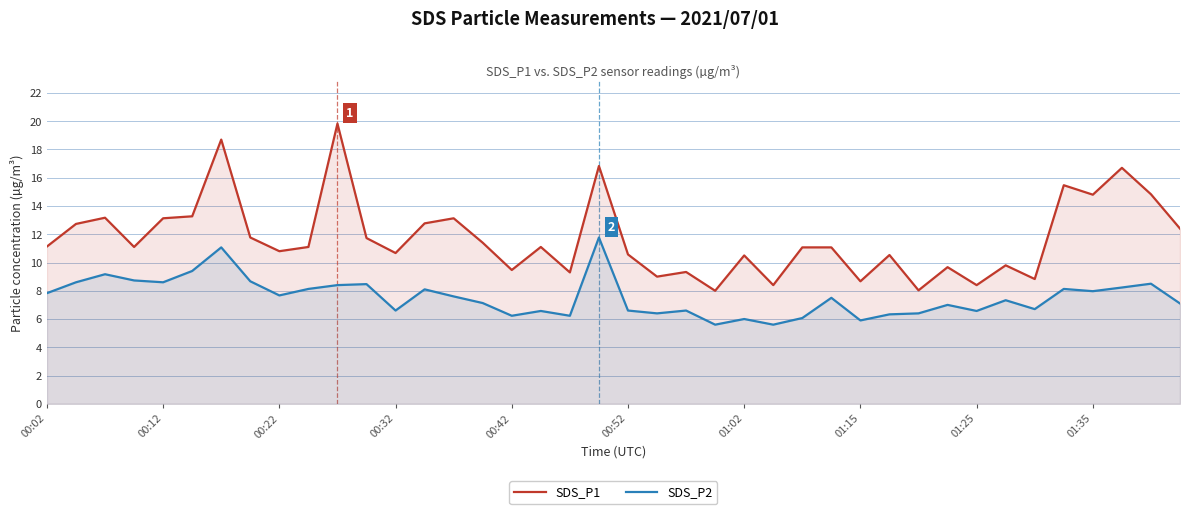

List the series in order of their peak value, lowest first.

SDS_P2, SDS_P1